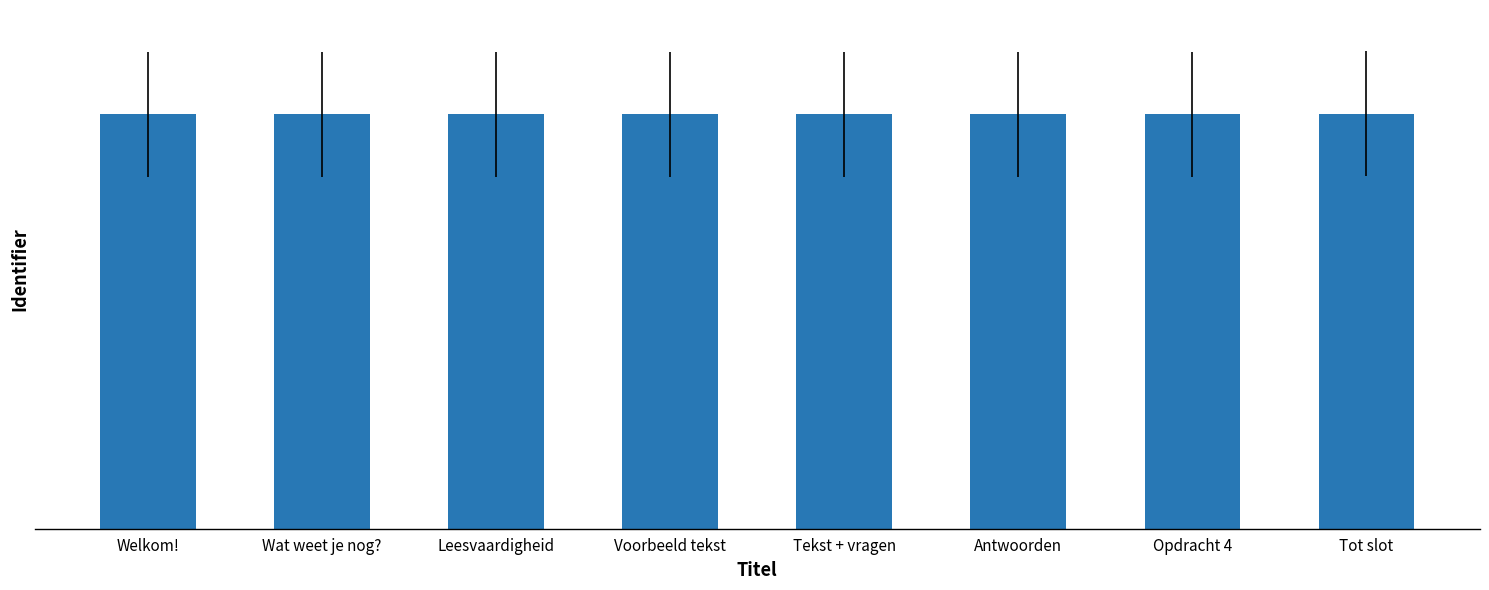

Is it true that the value at Welkom! is 11353291?

False